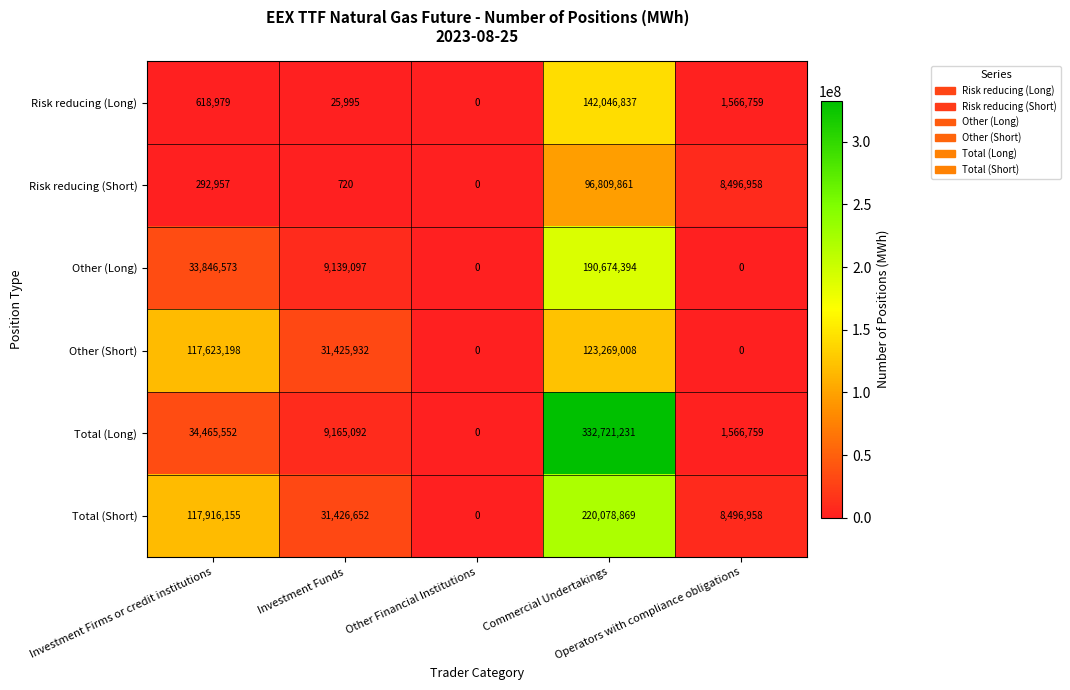

What is the greatest value displayed?

332721231